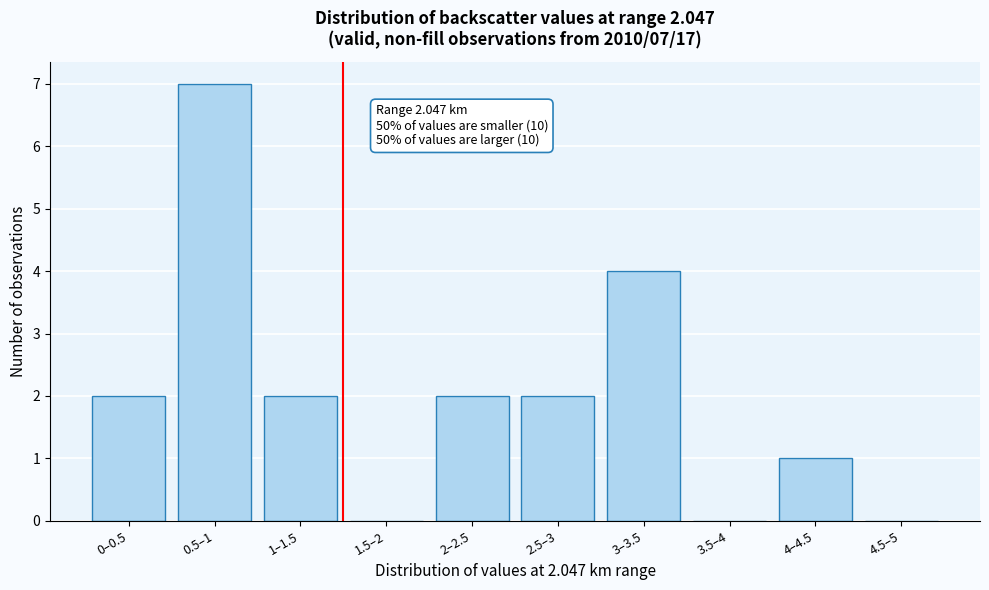

Reading right to left, what are all the values shown in this chart?

4.5–5=0	4–4.5=1	3.5–4=0	3–3.5=4	2.5–3=2	2–2.5=2	1.5–2=0	1–1.5=2	0.5–1=7	0–0.5=2